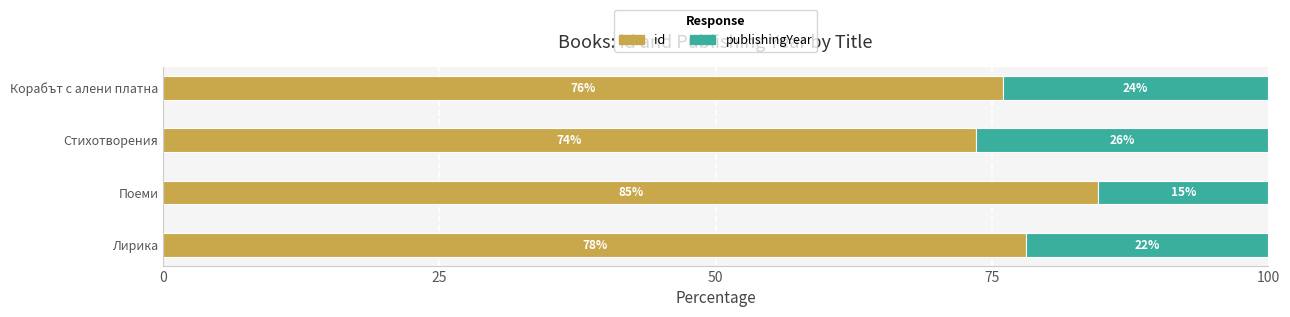

The id series shows 84.6 at Поеми. True or false?

True